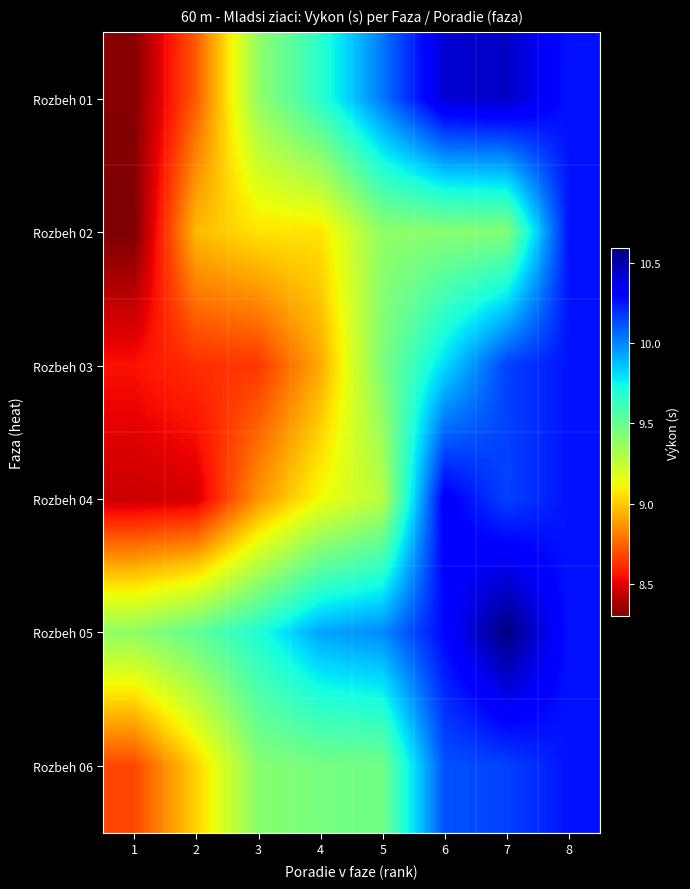

What is the minimum value shown in the chart?

8.3